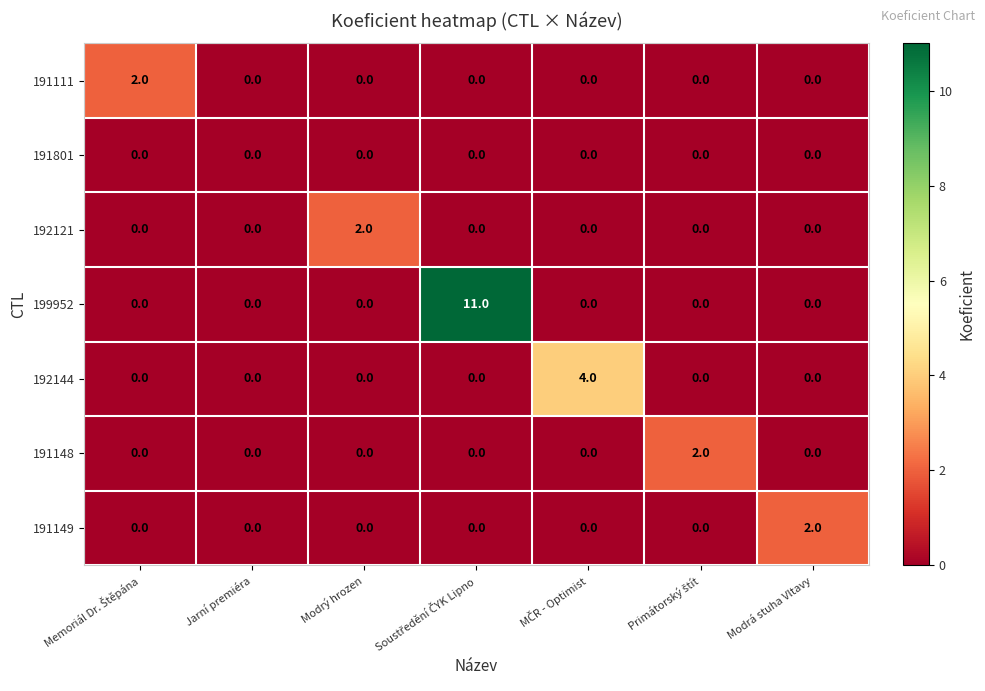

Which series has the largest total across all categories?

199952